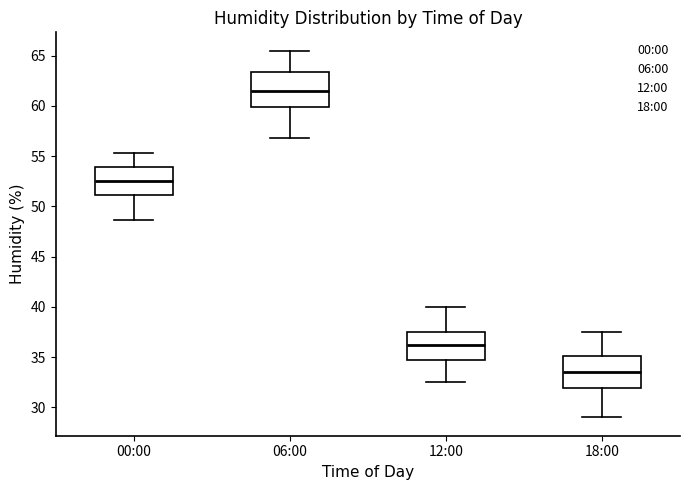

Reading left to right, transcribe this box plot: for each box, give where its median line is, the range the box spans, and where its two whiskers end, as read against the y-axis. The values are not printed on the chart, so give them approximately, as read against the axis.

00:00: median 52.5, box 51.0 to 54.0, whiskers 48.5 to 55.5
06:00: median 61.5, box 60.0 to 63.5, whiskers 57.0 to 65.5
12:00: median 36.0, box 35.0 to 37.5, whiskers 32.5 to 40.0
18:00: median 33.5, box 32.0 to 35.0, whiskers 29.0 to 37.5